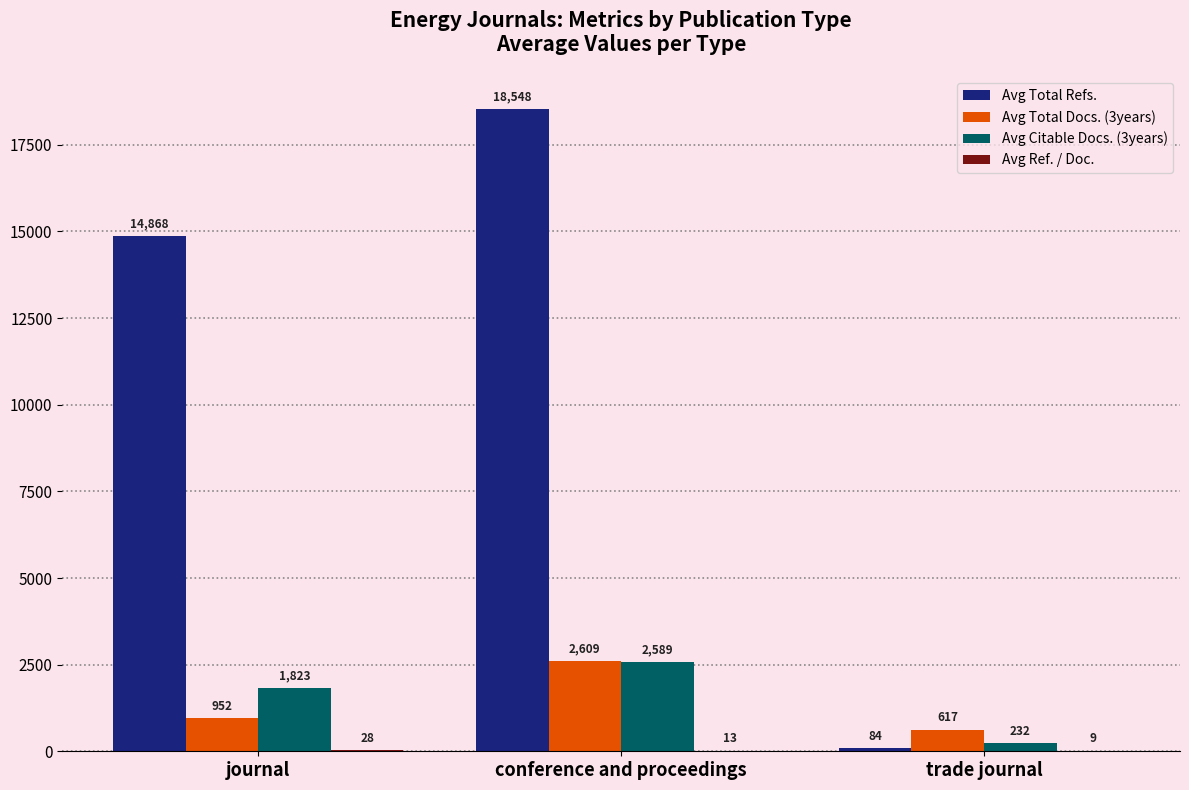

Is the value of Avg Citable Docs. (3years) at journal greater than the value of Avg Total Refs. at trade journal?

Yes